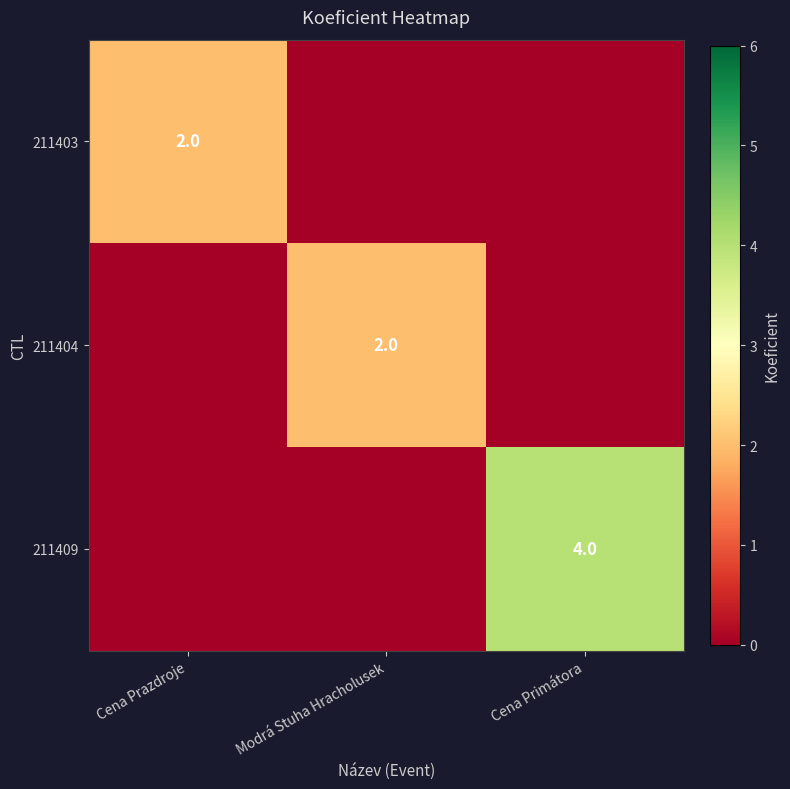

Is it true that 211409 equals 4 at Cena Primátora?

True